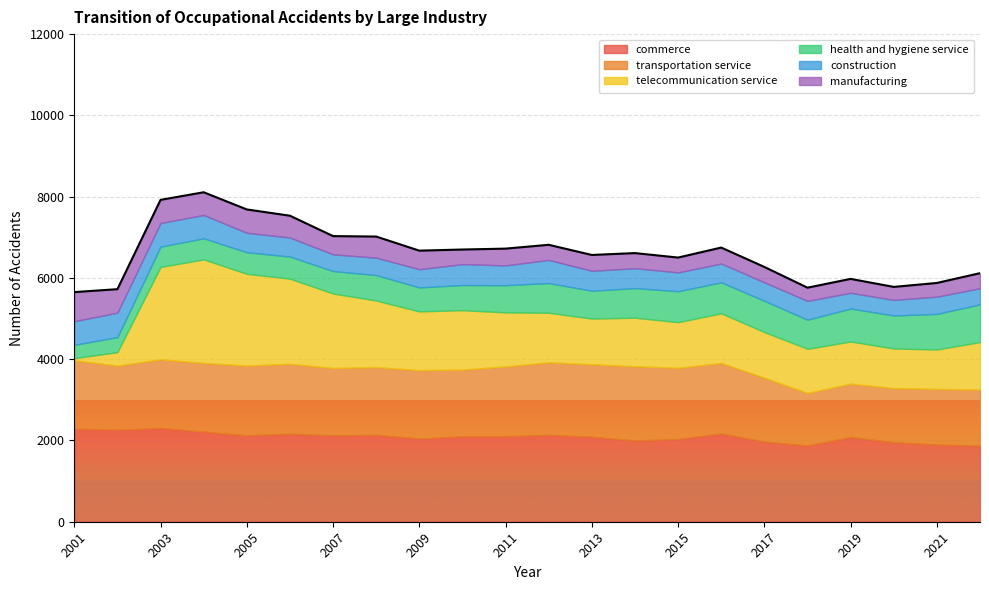

Which category has the highest value in the construction series?

2002